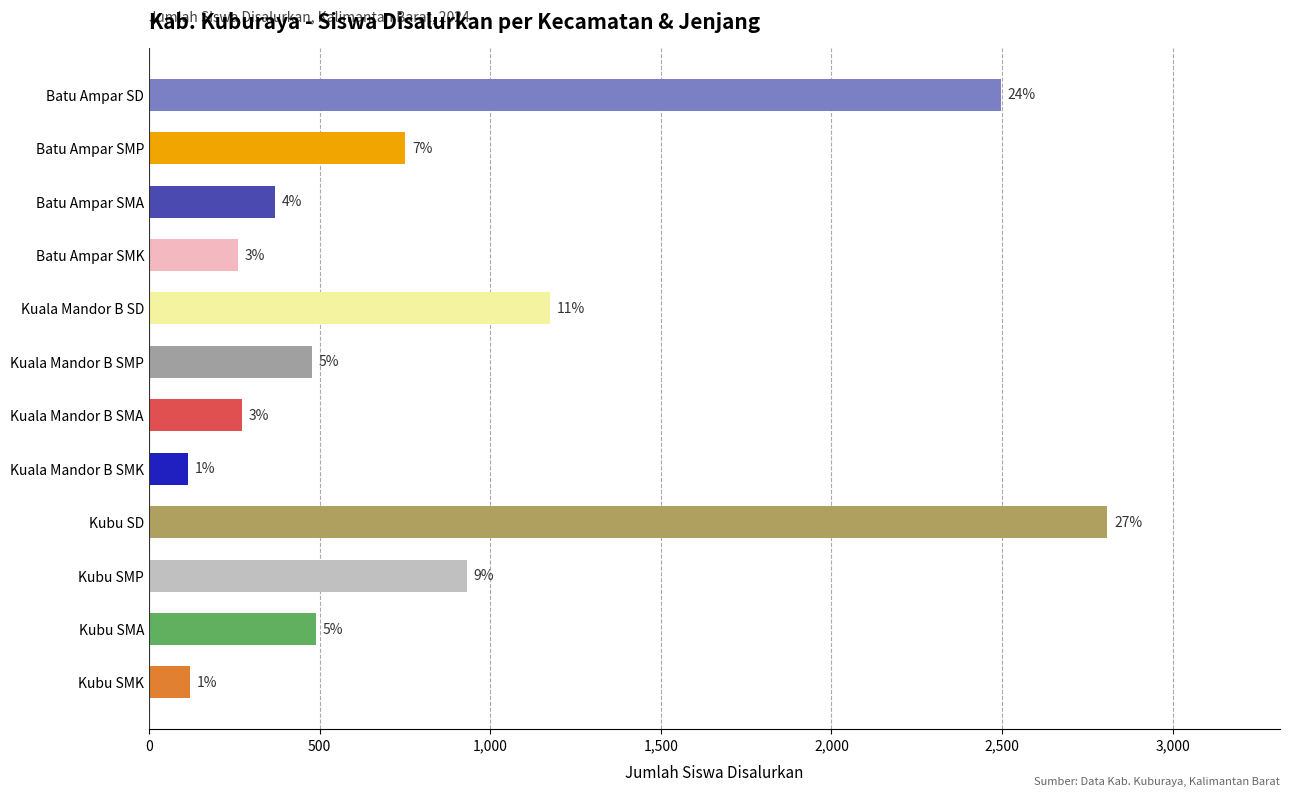

Rank the categories by value from lowest to highest.

Kuala Mandor B SMK, Kubu SMK, Batu Ampar SMK, Kuala Mandor B SMA, Batu Ampar SMA, Kuala Mandor B SMP, Kubu SMA, Batu Ampar SMP, Kubu SMP, Kuala Mandor B SD, Batu Ampar SD, Kubu SD